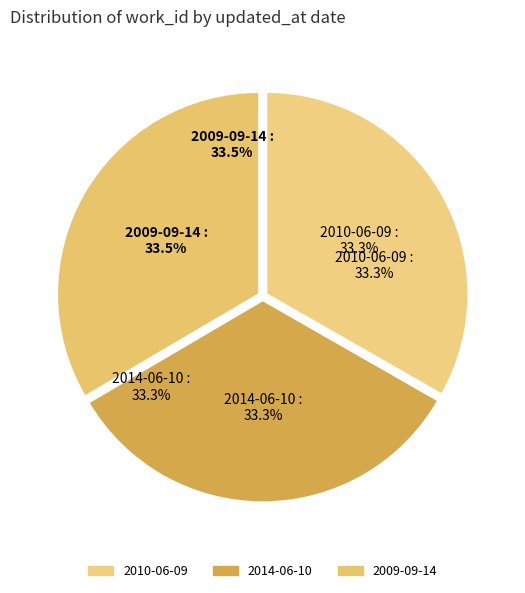

To the nearest percent, what portion does 2014-06-10 represent?

33%